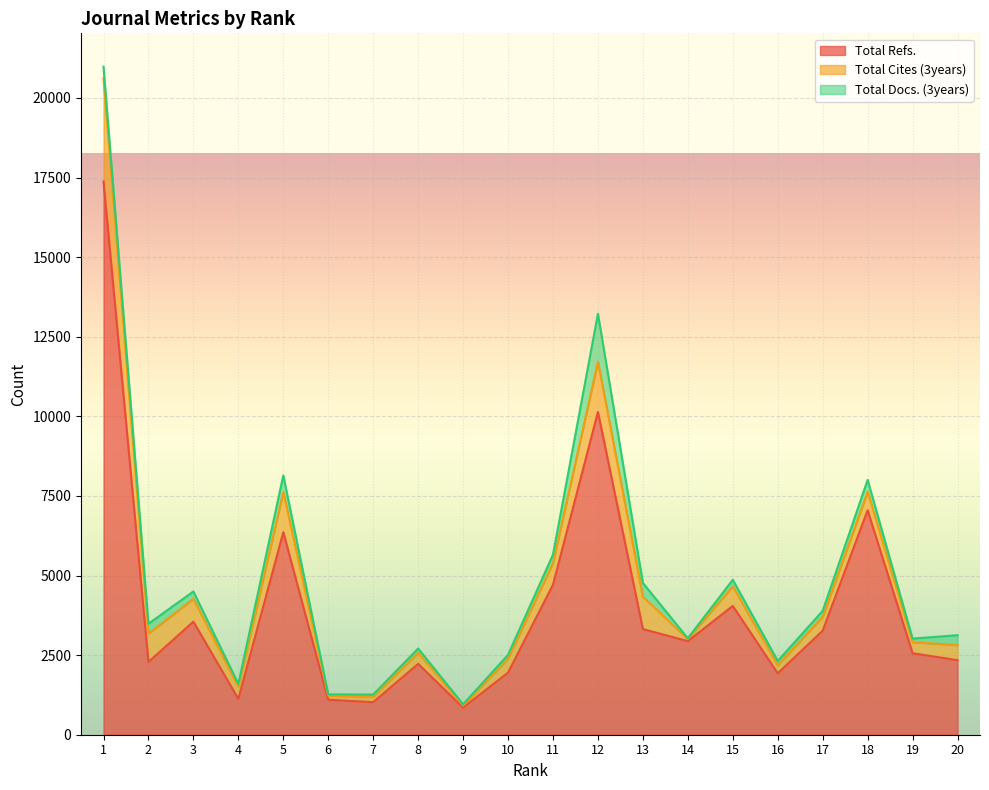

What is the maximum value for Total Cites (3years)?

3235